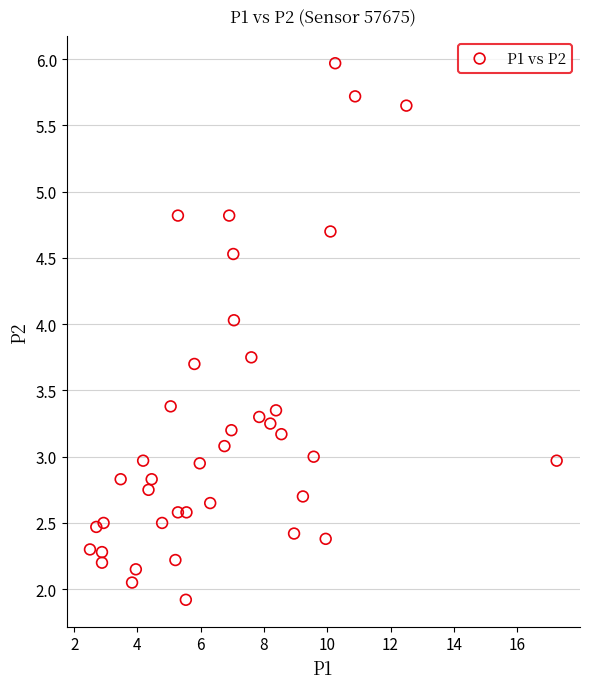

What is the range of X values (max minus min)?

14.8